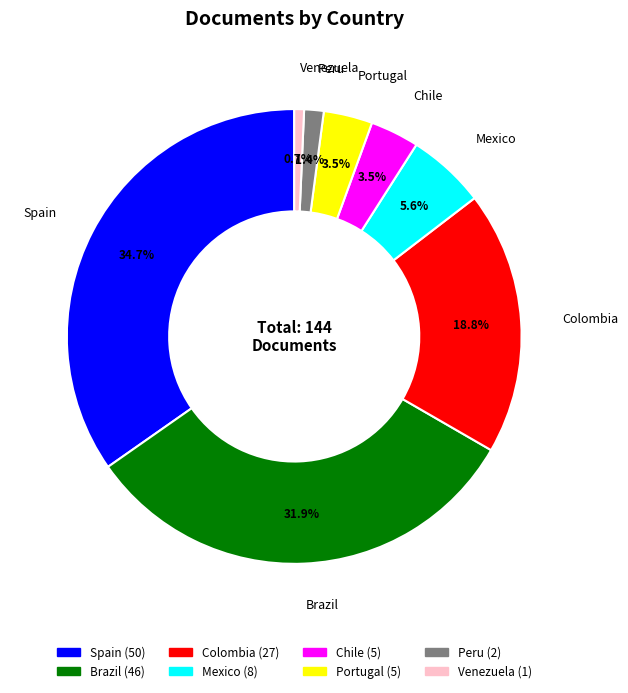

What portion of the pie excludes Venezuela?

99.3%